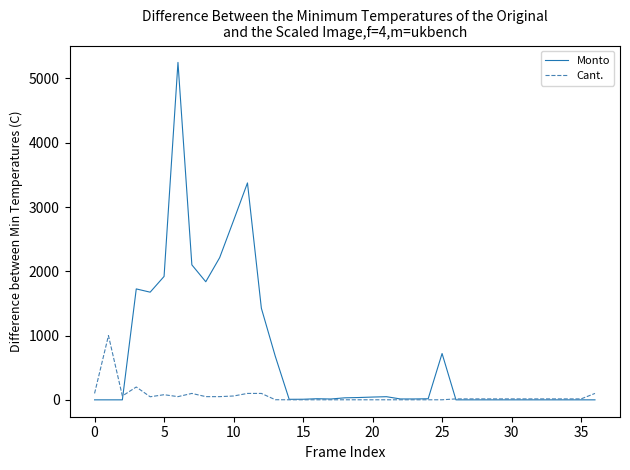

What is the difference between the maximum and minimum values in the Monto series?

5250.0